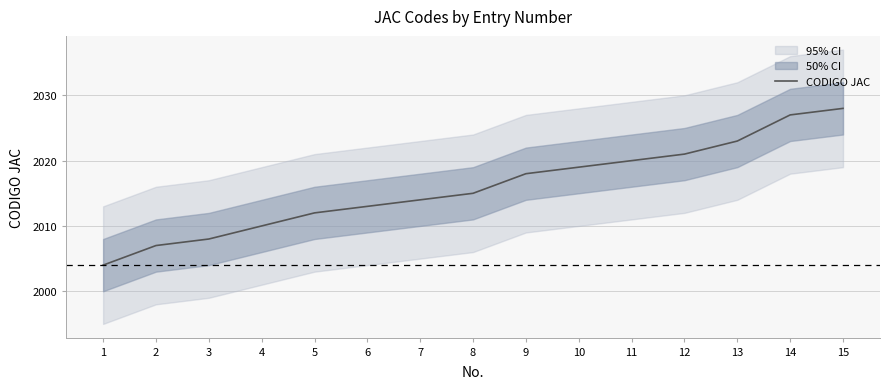

Is it true that the value at 12 is 2021?

True